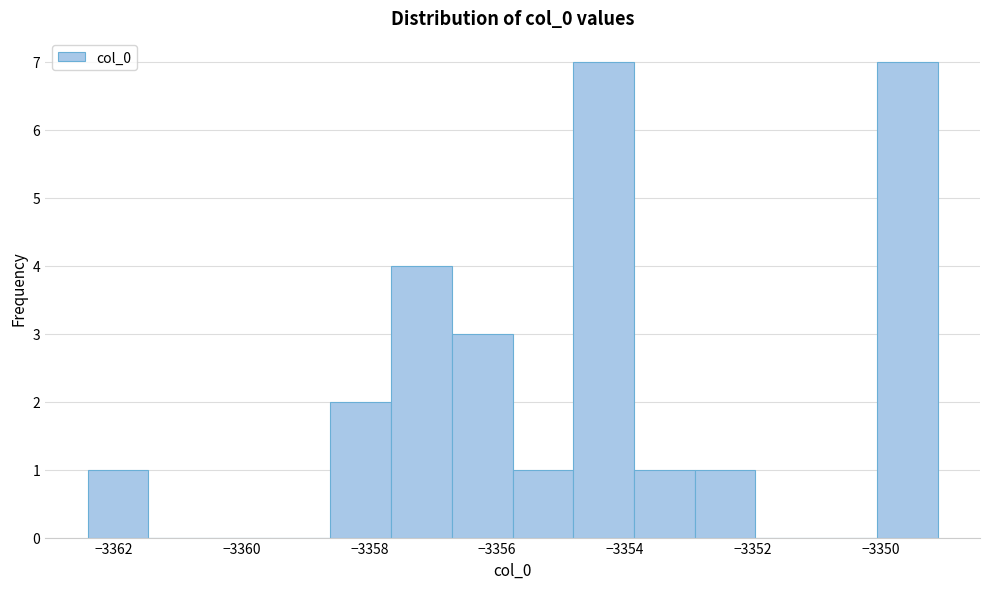

Reading left to right, list every bar in this chart as the range it spans on the x-axis followed by its height. Neither the bar edges nor the heights are printed on the chart, so give them approximately, as read against the axes.

-3362.4 to -3361.4: 1
-3361.4 to -3360.6: 0
-3360.6 to -3359.6: 0
-3359.6 to -3358.6: 0
-3358.6 to -3357.6: 2
-3357.6 to -3356.8: 4
-3356.8 to -3355.8: 3
-3355.8 to -3354.8: 1
-3354.8 to -3353.8: 7
-3353.8 to -3353.0: 1
-3353.0 to -3352.0: 1
-3352.0 to -3351.0: 0
-3351.0 to -3350.0: 0
-3350.0 to -3349.2: 7